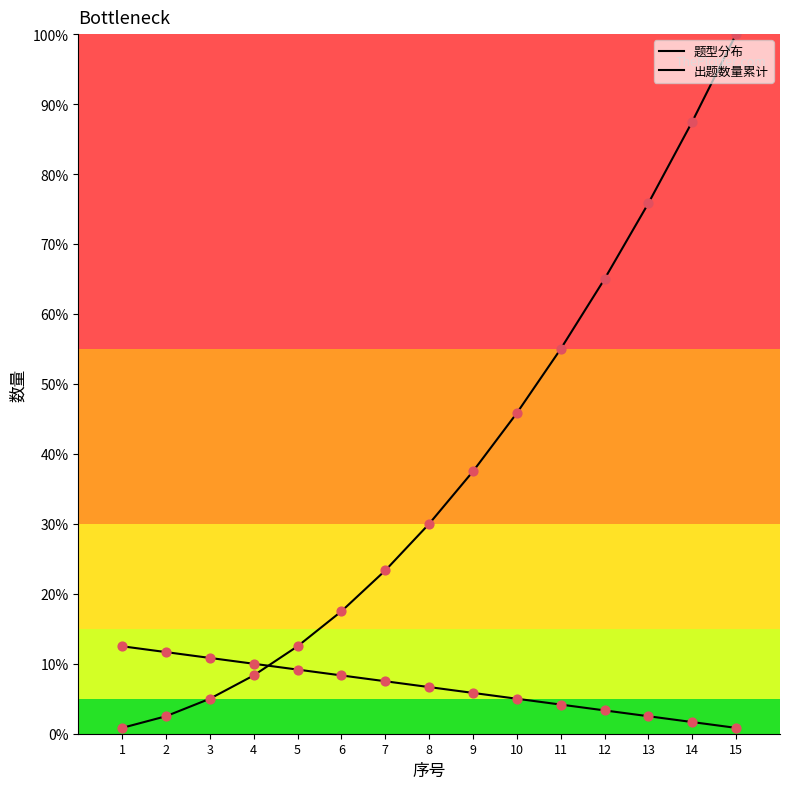

Which series has the largest total across all categories?

出题数量累计